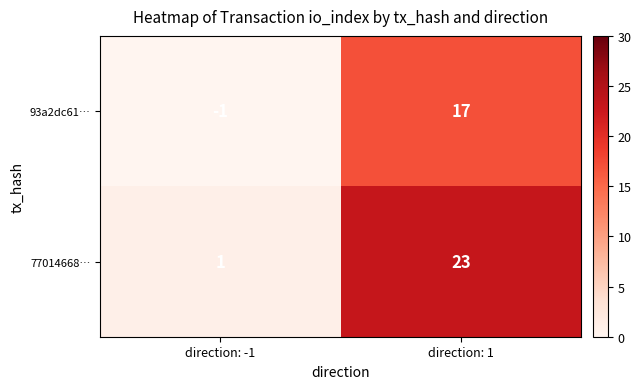

What is the highest value of the 93a2dc61… series?

17